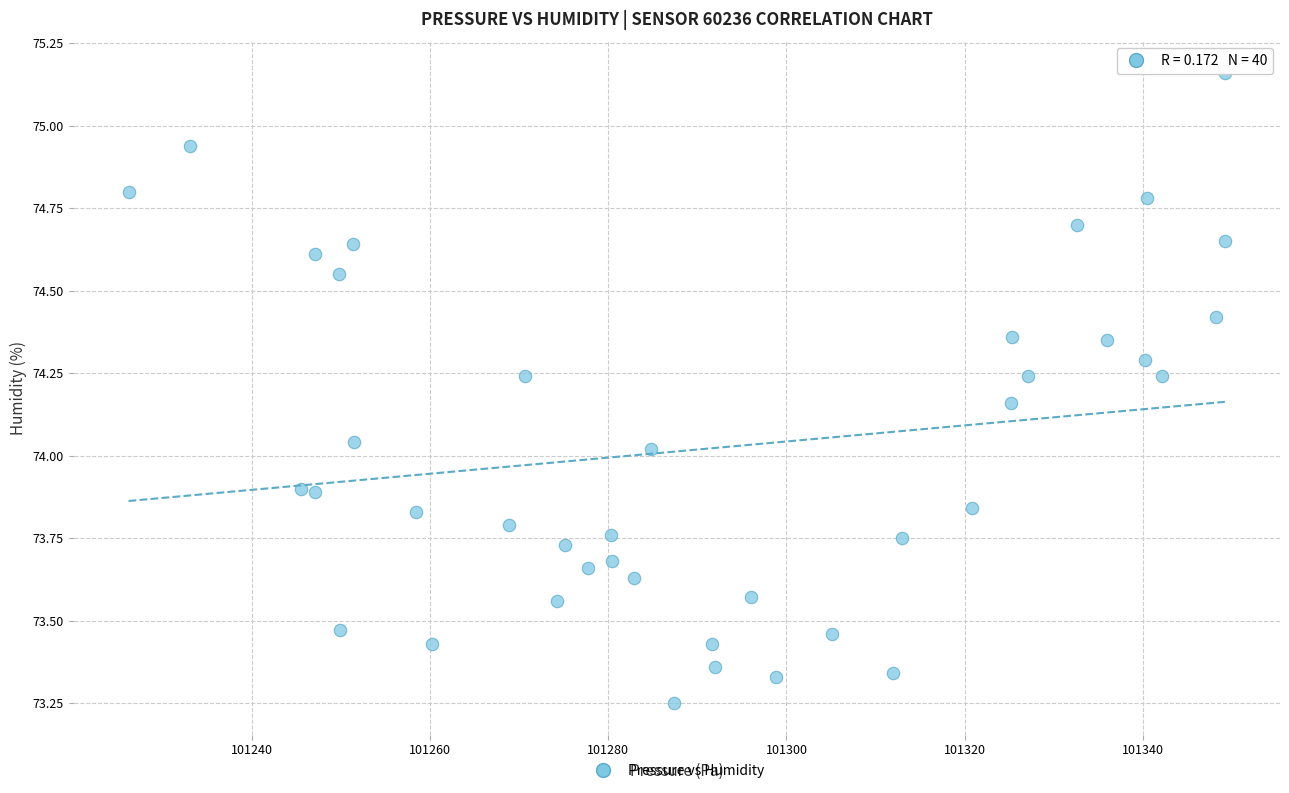

What is the range of Y values (max minus min)?

1.9